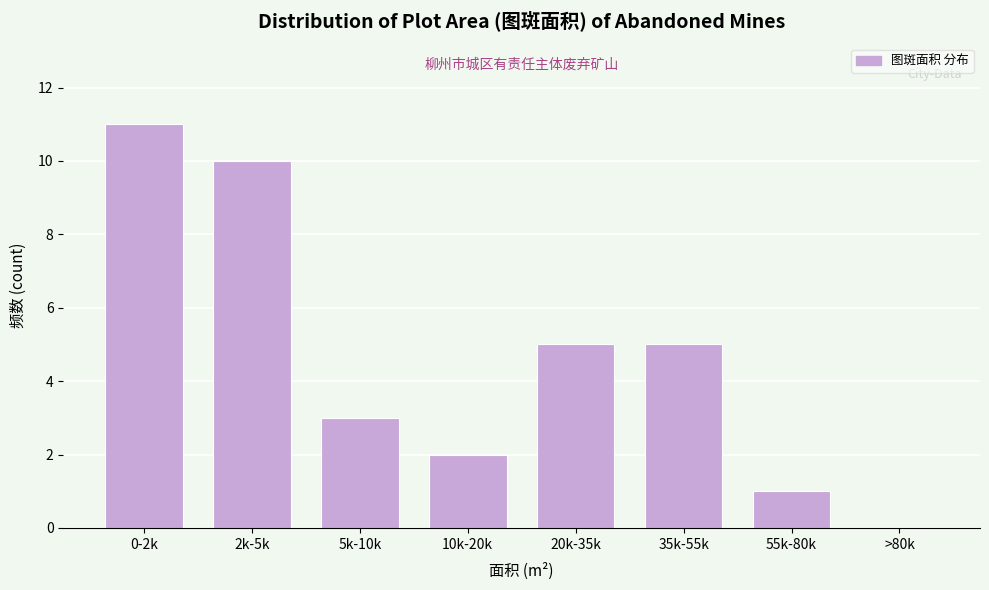

Reading right to left, what are all the values shown in this chart?

>80k=0	55k-80k=1	35k-55k=5	20k-35k=5	10k-20k=2	5k-10k=3	2k-5k=10	0-2k=11